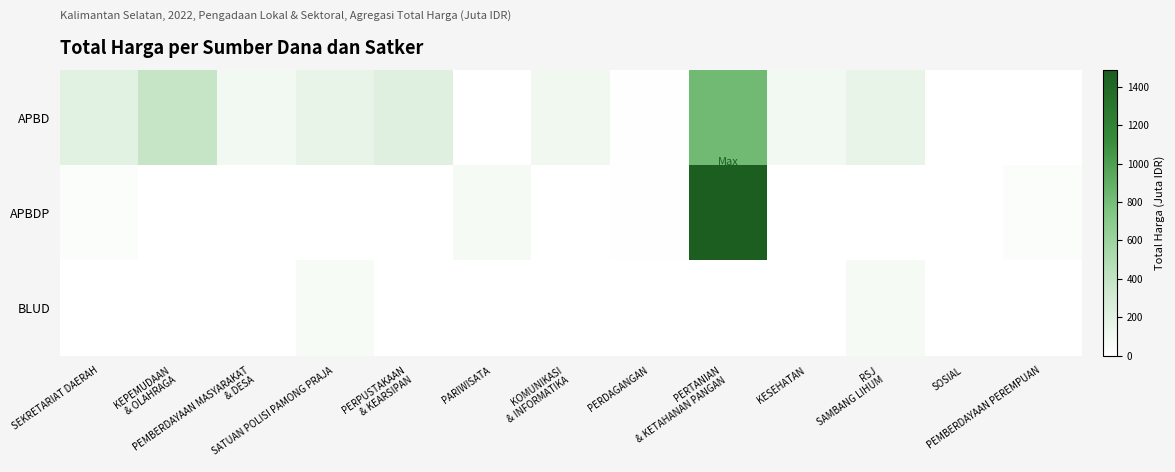

Rank the series at PARIWISATA from lowest to highest value.

APBD, BLUD, APBDP